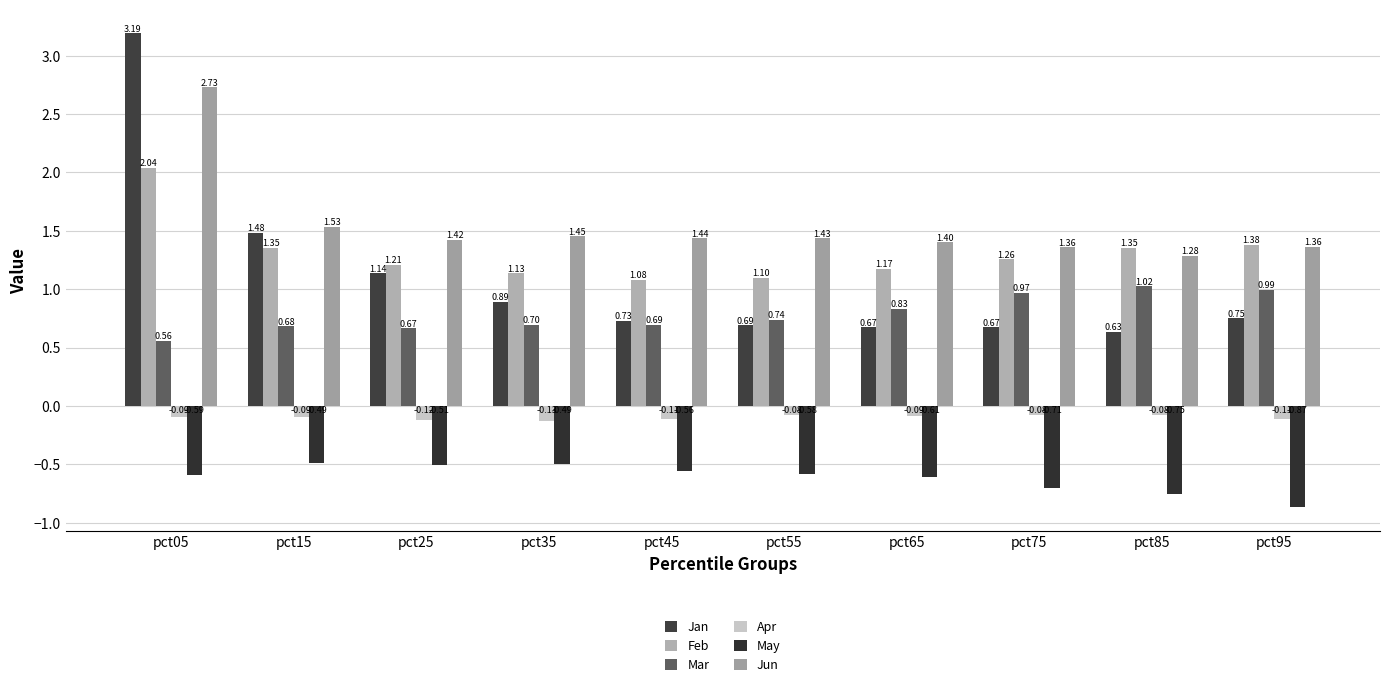

Are the bars horizontal?

No